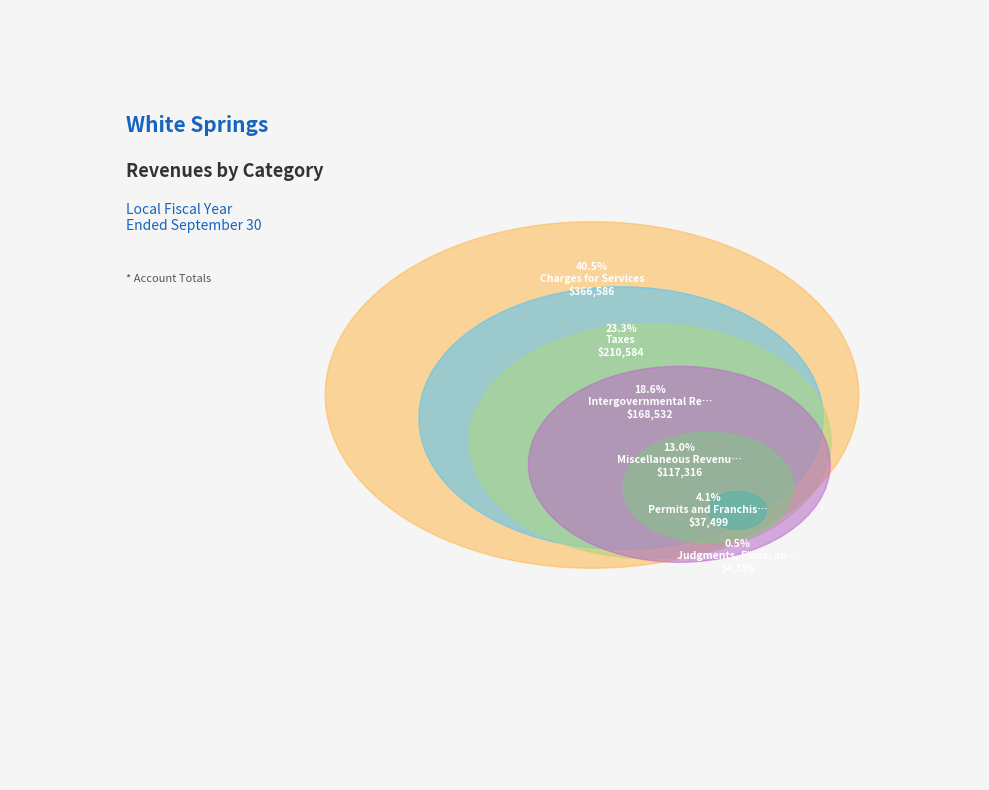

To the nearest percent, what is the difference between the largest and smallest slice percentages?

40%